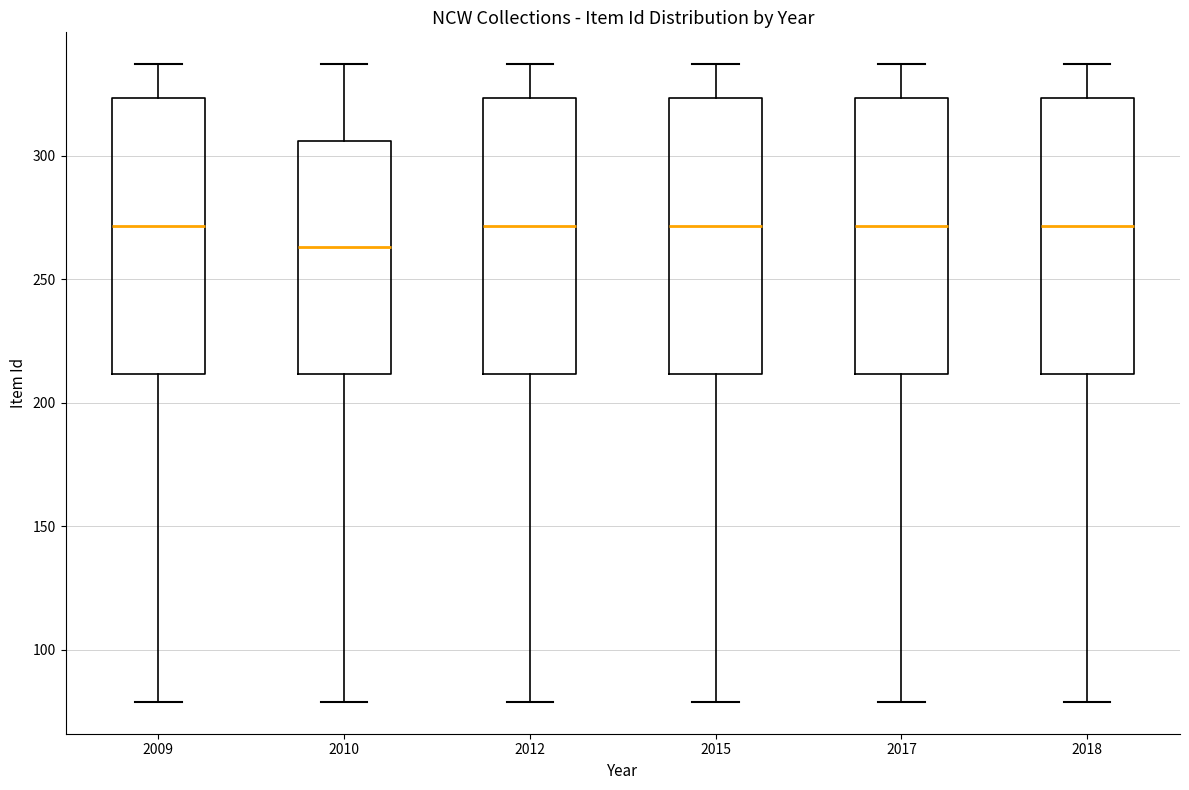

Which box's median line is the lowest?

2010